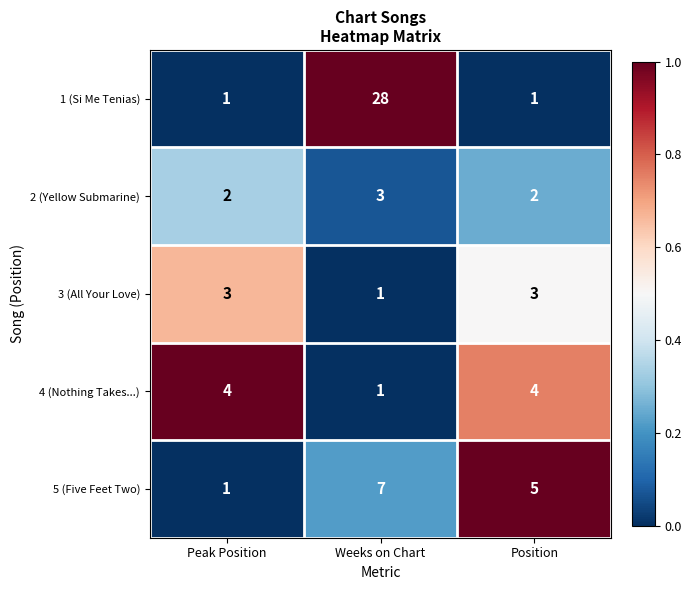

Which series has the widest spread of values?

1 (Si Me Tenias)